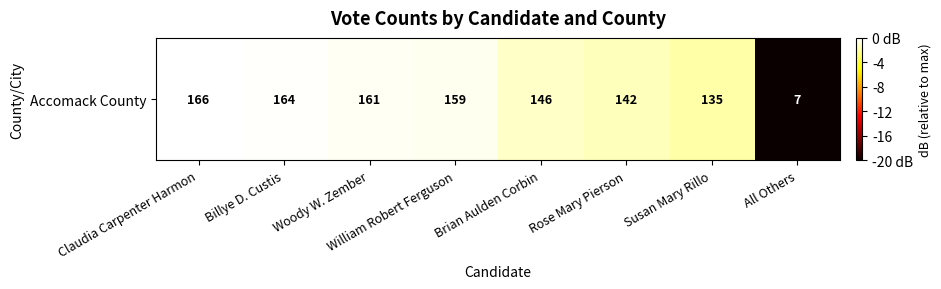

What is the average value?

-3.1